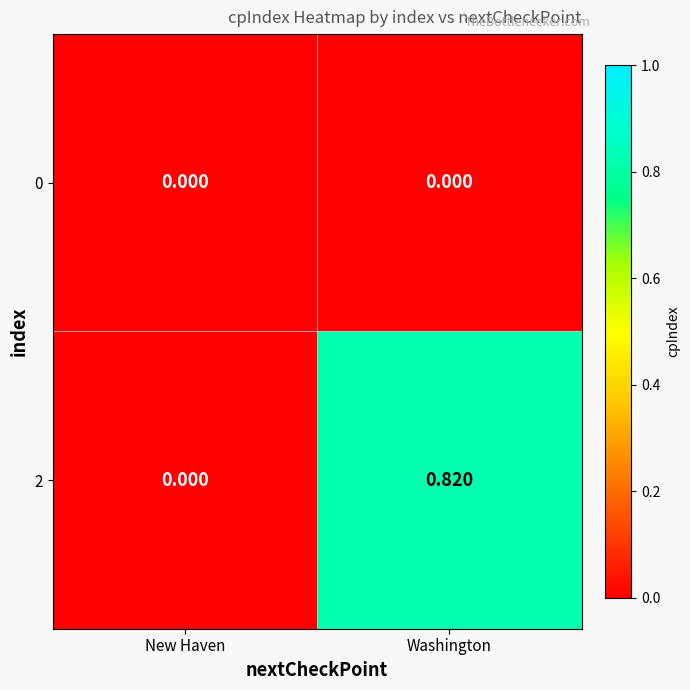

List the labels in order of 2 value, largest first.

Washington, New Haven